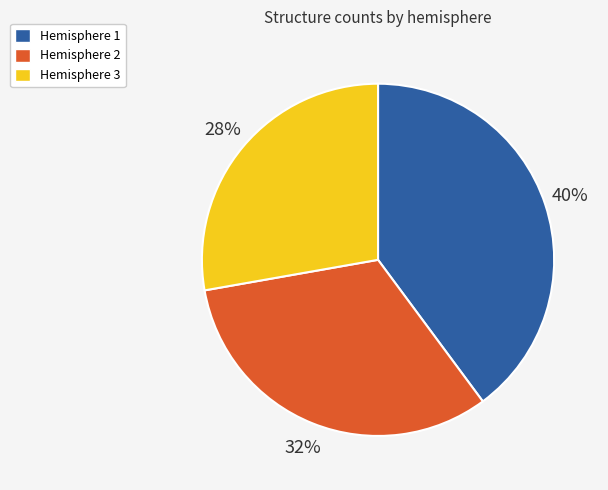

To the nearest percent, what portion does Hemisphere 3 represent?

28%